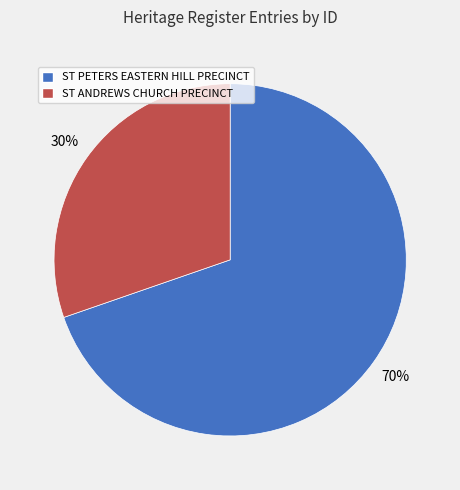

Approximately how many times larger is the value at ST PETERS EASTERN HILL PRECINCT compared to ST ANDREWS CHURCH PRECINCT?

2.3